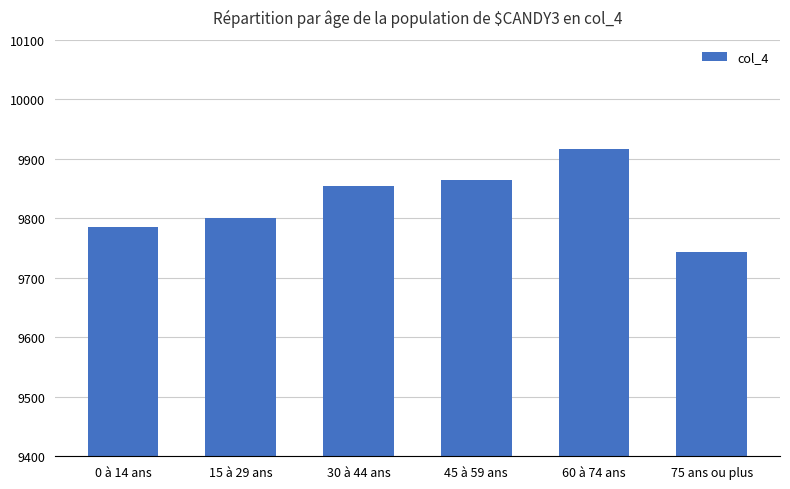

Reading right to left, transcribe all the data shown in this chart.

75 ans ou plus=9744	60 à 74 ans=9916	45 à 59 ans=9864	30 à 44 ans=9854	15 à 29 ans=9801	0 à 14 ans=9786